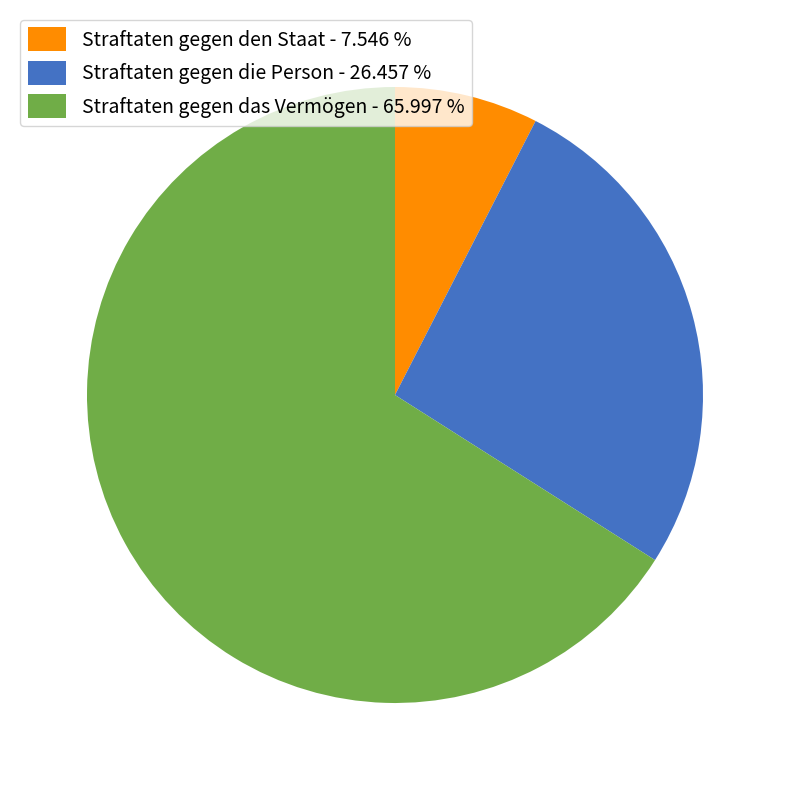

Does any single category account for the majority?

Yes